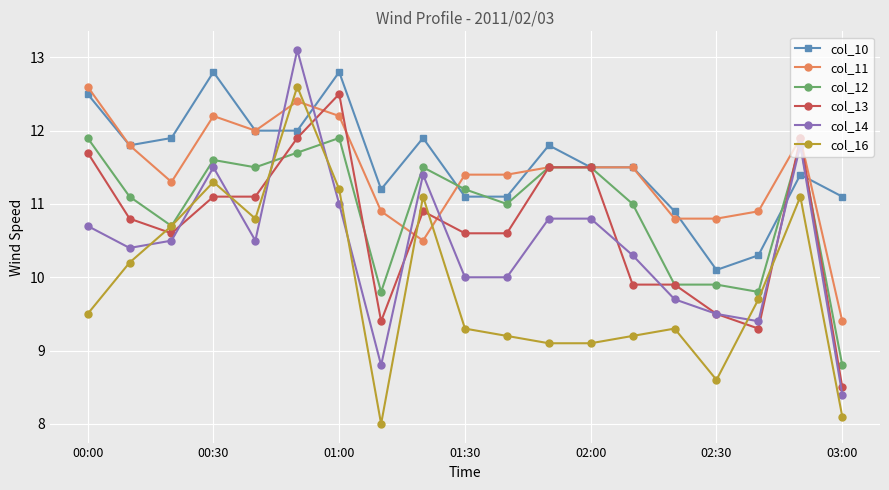

Which series ends up on top after the final intersection of col_16 and col_14?

col_14